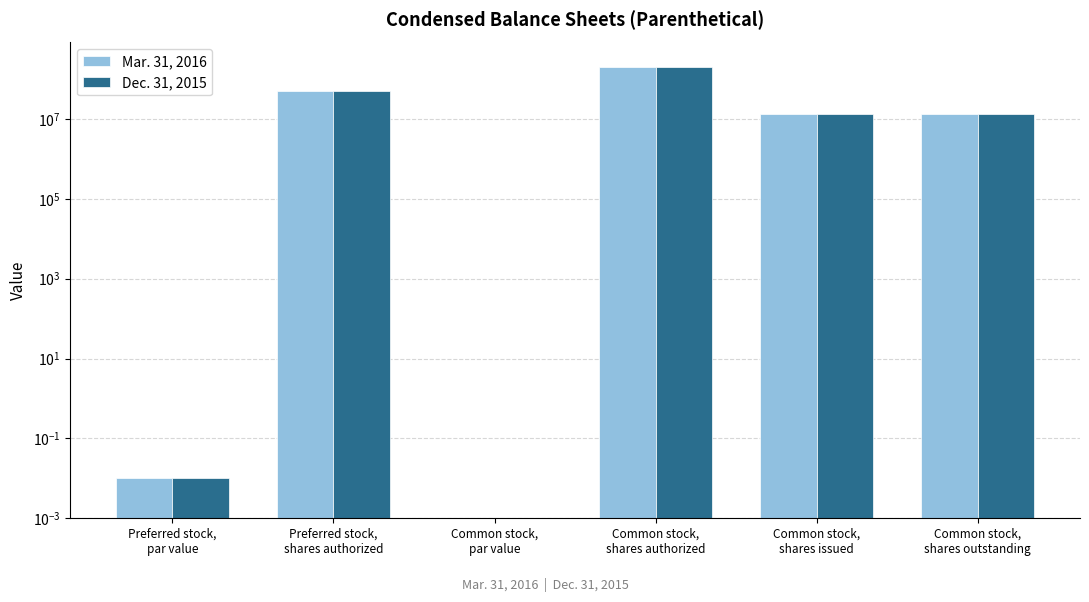

True or false: Mar. 31, 2016 has a value of 0.0 at Common stock,
par value.

False